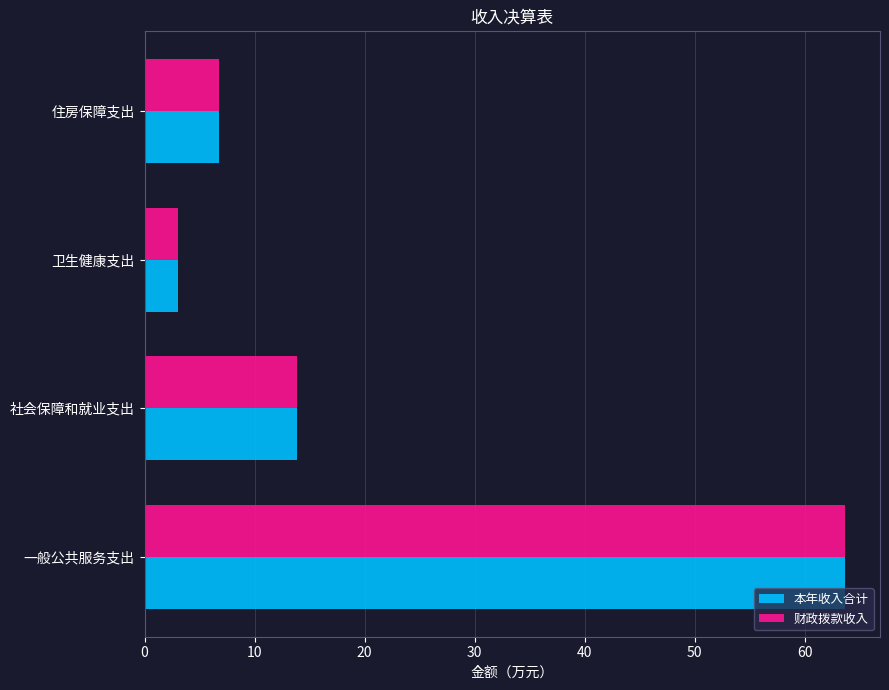

Is it true that 财政拨款收入 equals 4.4 at 社会保障和就业支出?

False